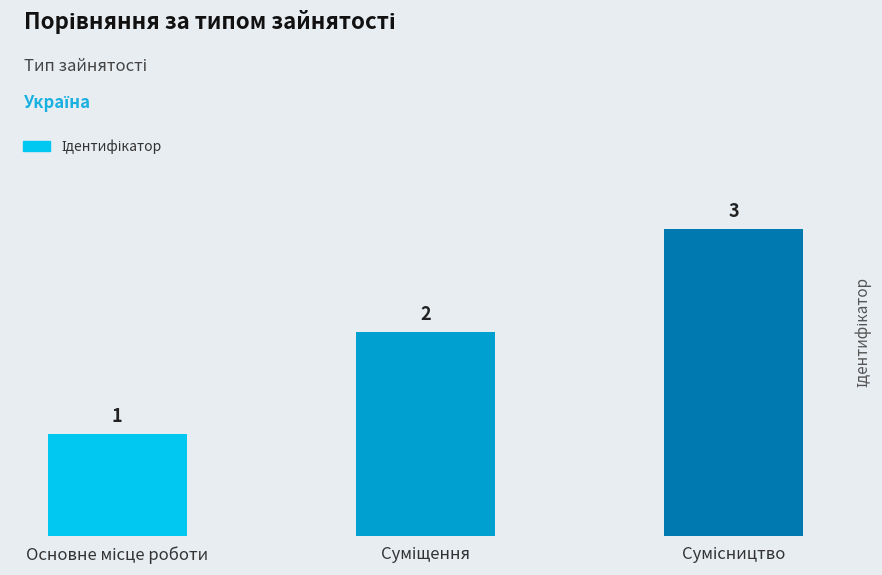

What is the maximum value shown in the chart?

3